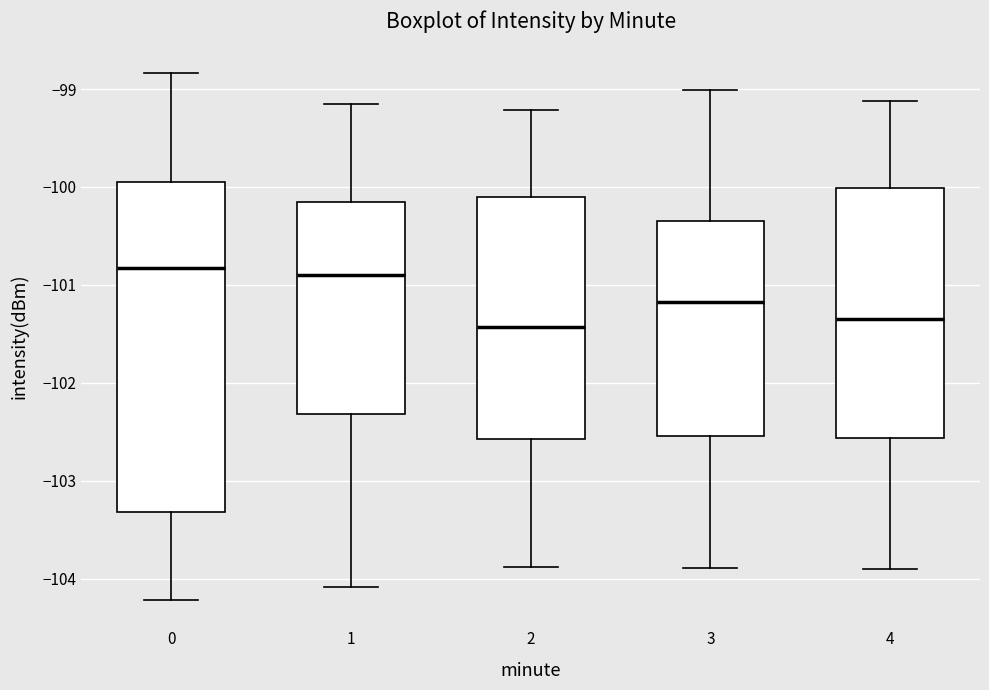

Reading left to right, transcribe this box plot: for each box, give where its median line is, the range the box spans, and where its two whiskers end, as read against the y-axis. The values are not printed on the chart, so give them approximately, as read against the axis.

0: median -100.8, box -103.3 to -100.0, whiskers -104.2 to -98.8
1: median -100.9, box -102.3 to -100.2, whiskers -104.1 to -99.2
2: median -101.4, box -102.6 to -100.1, whiskers -103.9 to -99.2
3: median -101.2, box -102.5 to -100.3, whiskers -103.9 to -99.0
4: median -101.3, box -102.6 to -100.0, whiskers -103.9 to -99.1